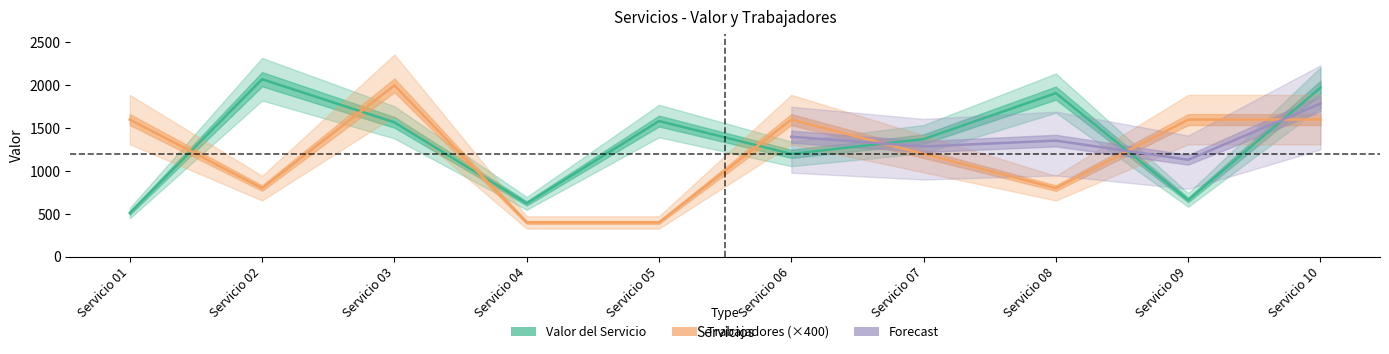

The value of Trabajadores at Servicio 05 is 400. True or false?

True